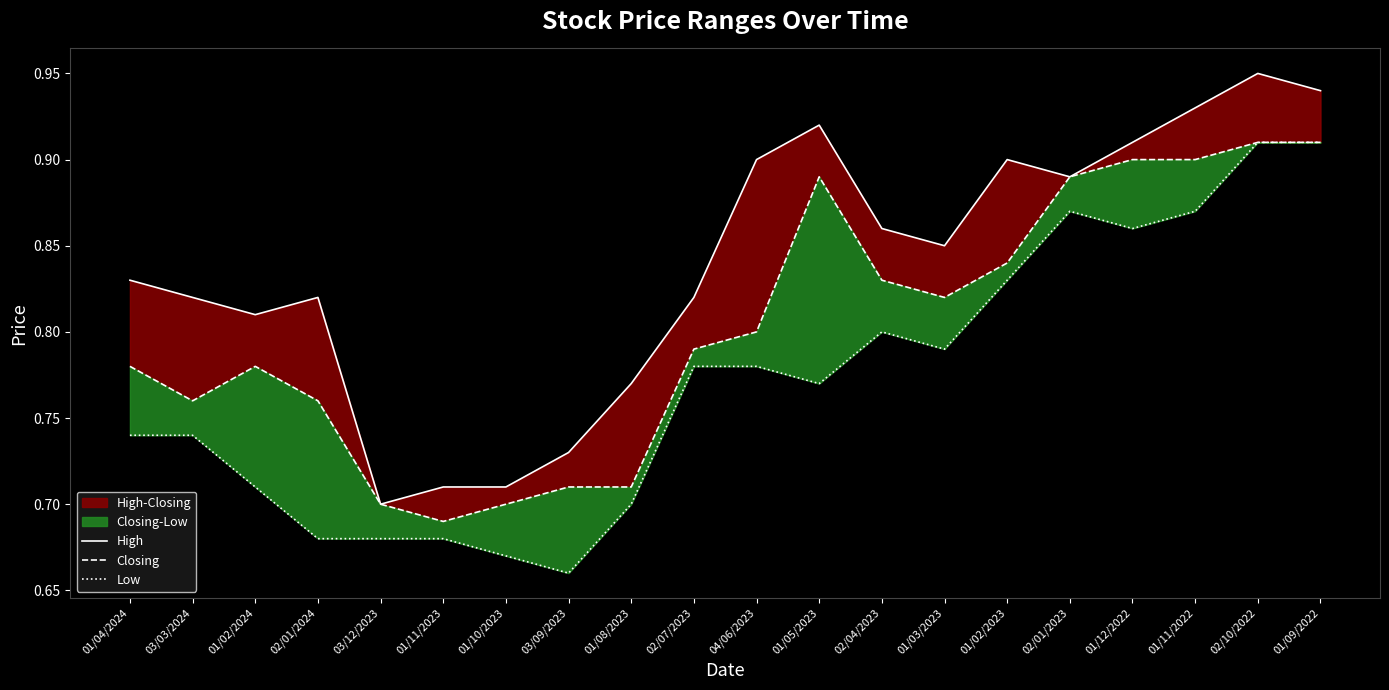

Reading right to left, what are all the values shown in this chart?

High: 0.9	0.9	0.9	0.9	0.9	0.9	0.8	0.9	0.9	0.9	0.8	0.8	0.7	0.7	0.7	0.7	0.8	0.8	0.8	0.8
Closing: 0.9	0.9	0.9	0.9	0.9	0.8	0.8	0.8	0.9	0.8	0.8	0.7	0.7	0.7	0.7	0.7	0.8	0.8	0.8	0.8
Low: 0.9	0.9	0.9	0.9	0.9	0.8	0.8	0.8	0.8	0.8	0.8	0.7	0.7	0.7	0.7	0.7	0.7	0.7	0.7	0.7